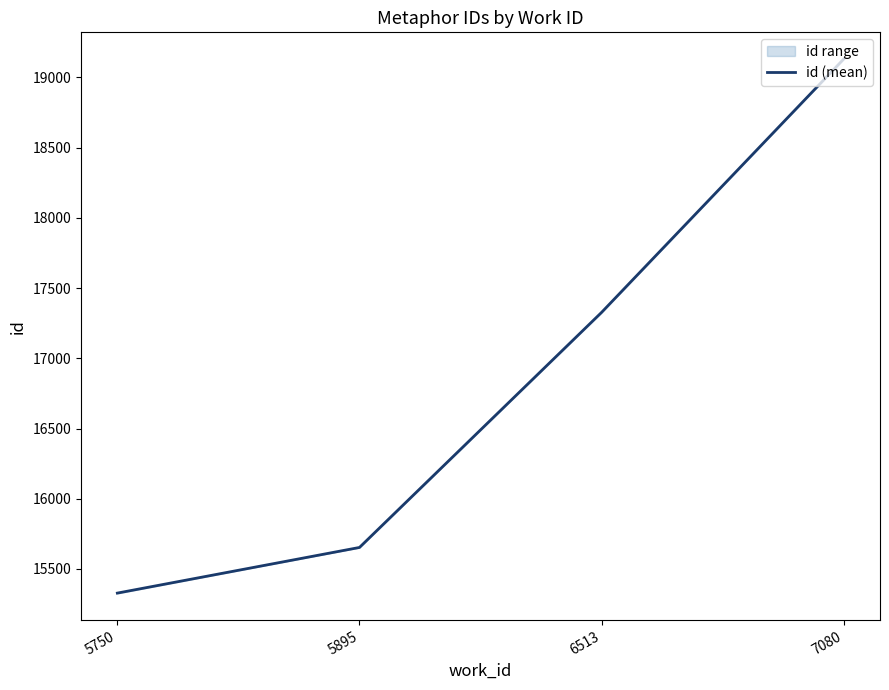

What is the maximum value shown in the chart?

19131